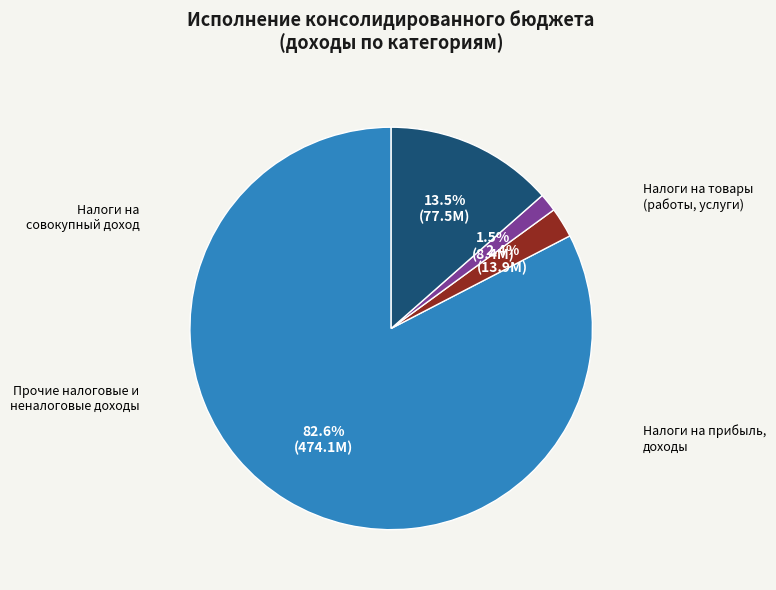

Does any single category account for the majority?

Yes